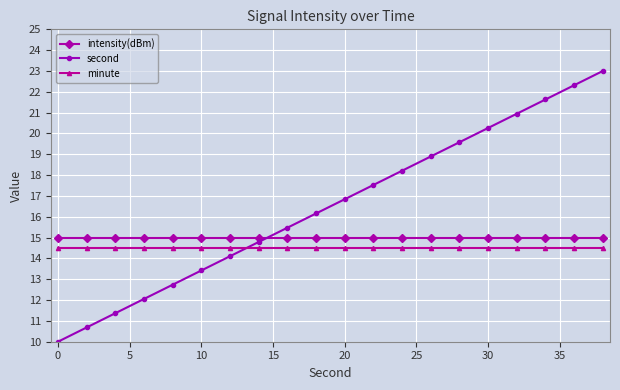

True or false: second has more than 2 points higher than both neighbors.

False